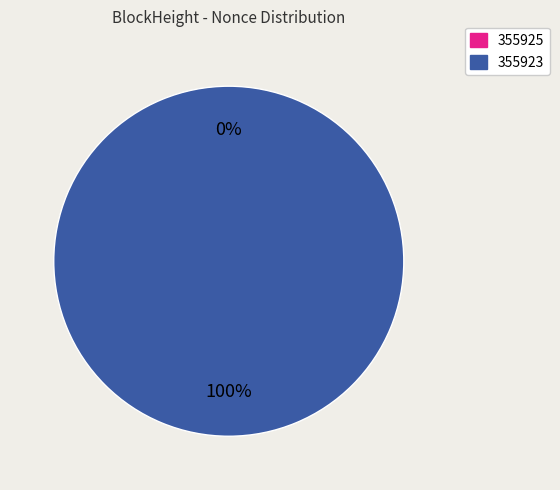

Is it true that 355923 is 100% of the pie?

True